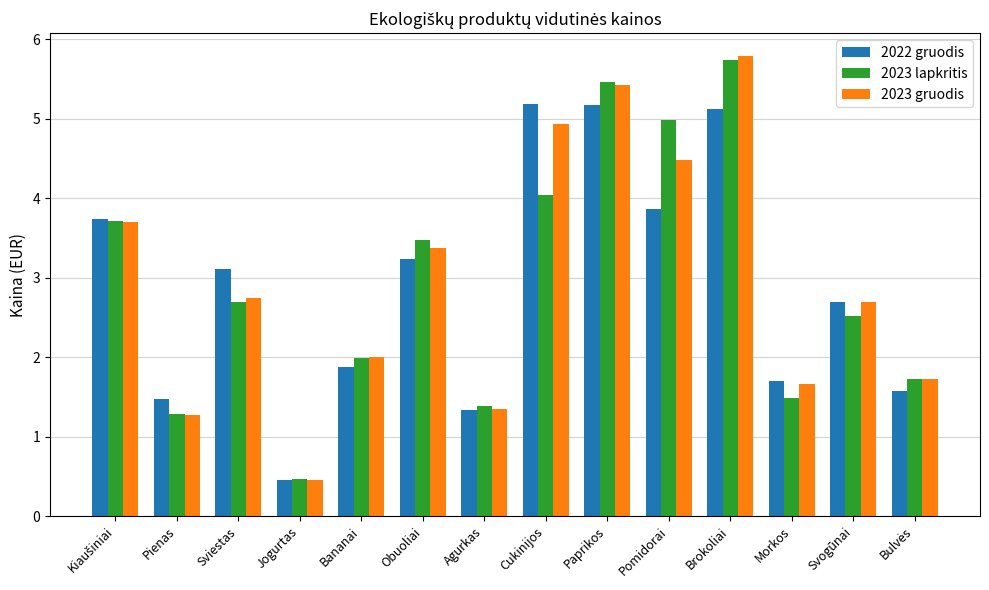

Reading left to right, list all the values displayed in this chart.

2022 gruodis: 3.7	1.5	3.1	0.5	1.9	3.2	1.3	5.2	5.2	3.9	5.1	1.7	2.7	1.6
2023 lapkritis: 3.7	1.3	2.7	0.5	2.0	3.5	1.4	4.0	5.5	5.0	5.7	1.5	2.5	1.7
2023 gruodis: 3.7	1.3	2.7	0.5	2.0	3.4	1.4	4.9	5.4	4.5	5.8	1.7	2.7	1.7